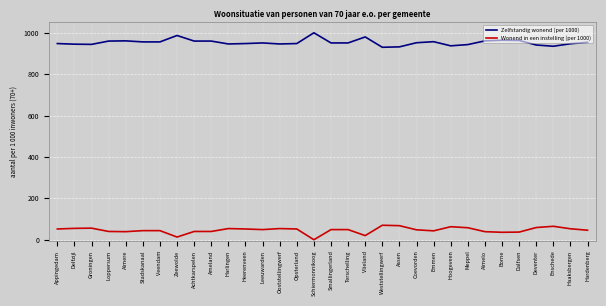

True or false: Zelfstandig wonend (per 1000) and Wonend in een instelling (per 1000) cross at least once.

False